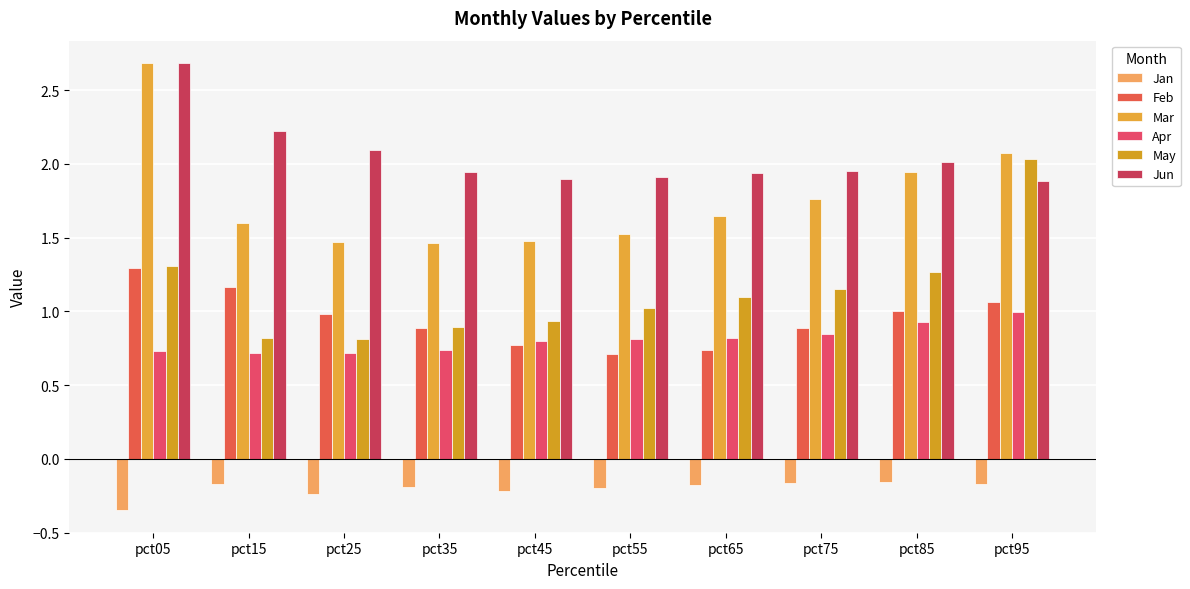

What value does the Jun series have at pct55?

1.9